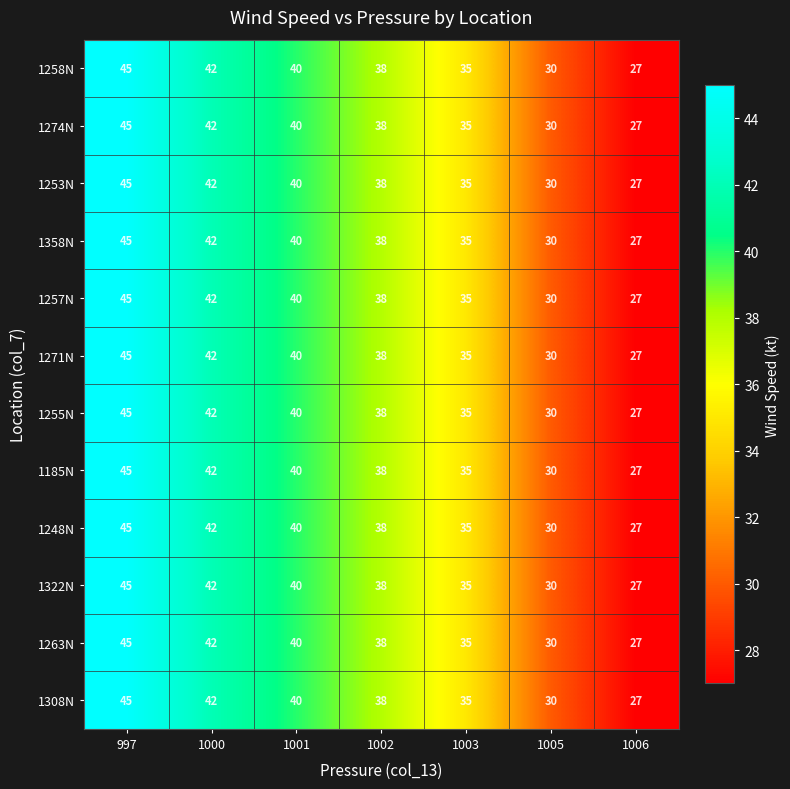

The 1255N series shows 18 at 997. True or false?

False